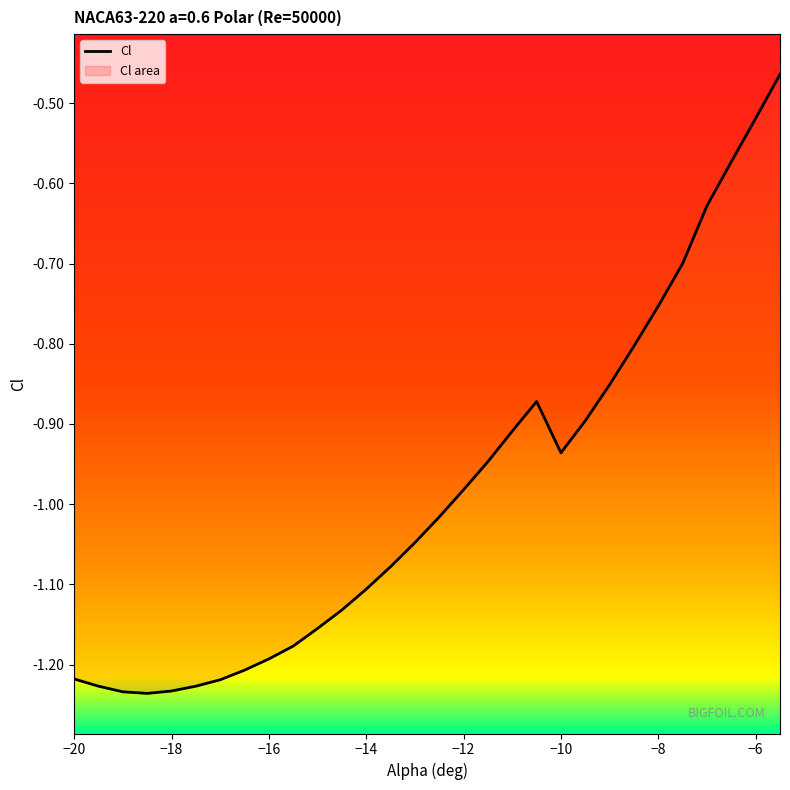

Does the chart have visible grid lines?

No